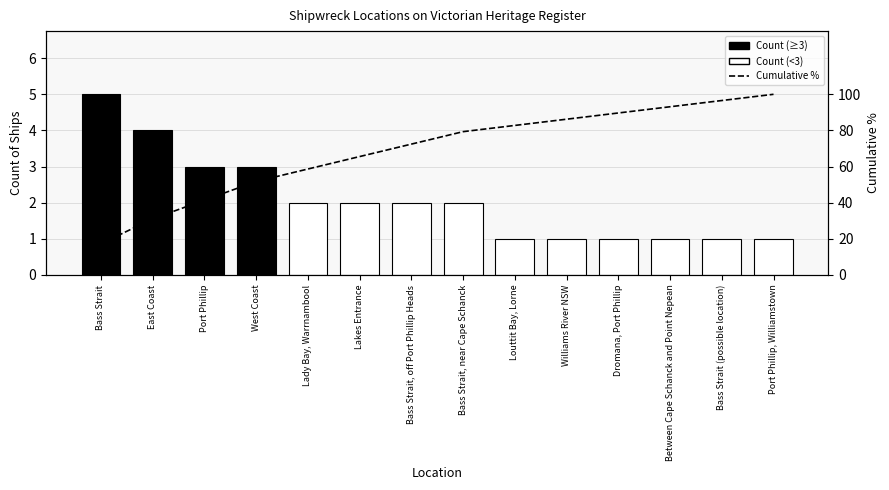

True or false: Cumulative % has a value of 58.6 at Lady Bay, Warrnambool.

True